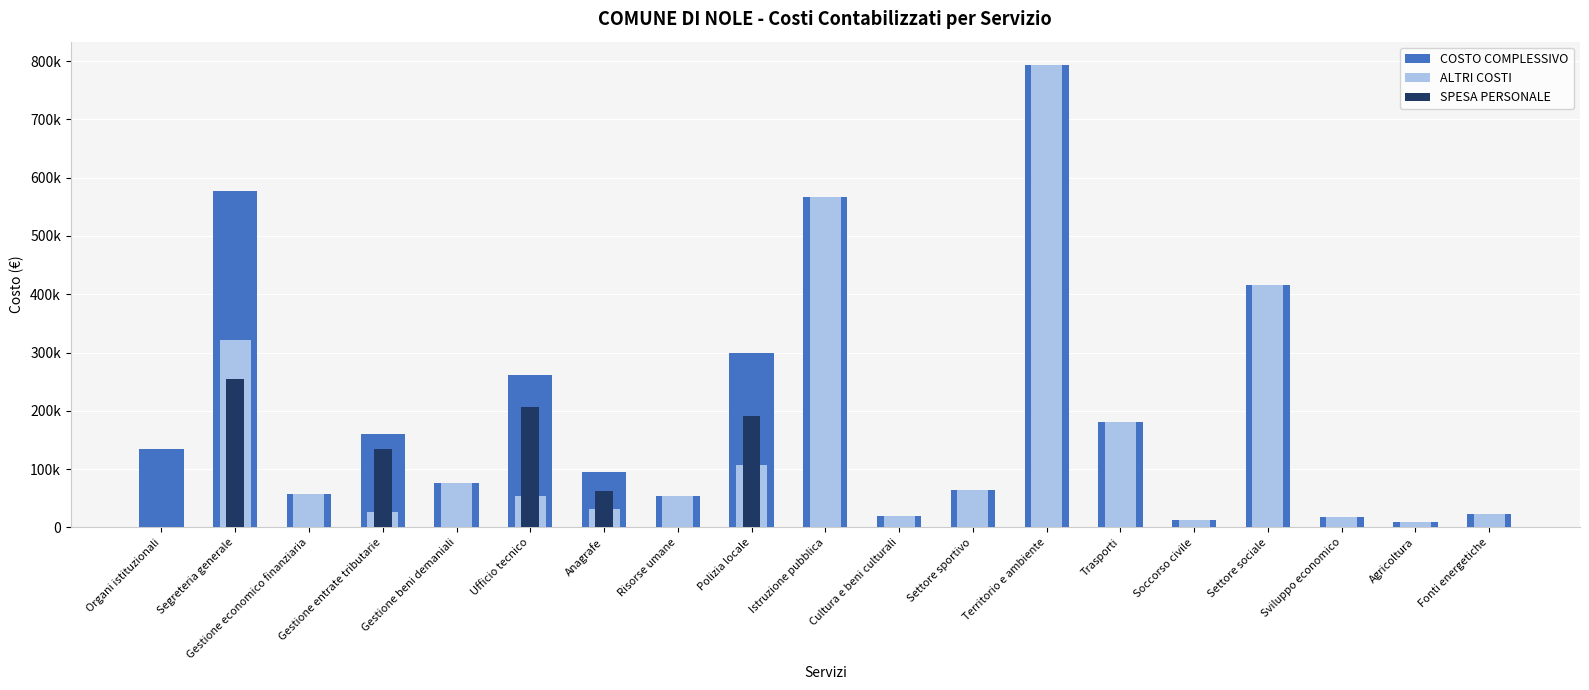

What is the difference between the highest and lowest values at Trasporti?

180467.4